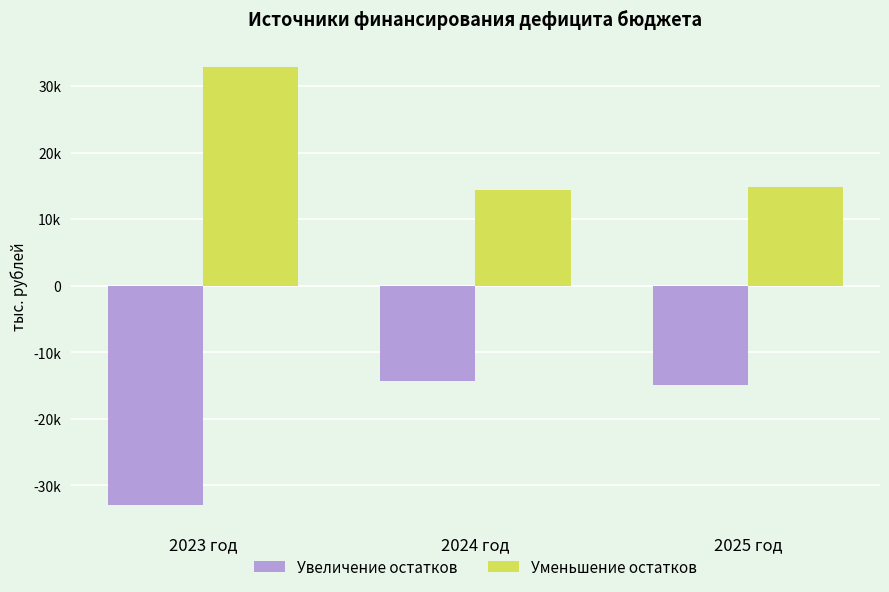

Are the bars horizontal?

No